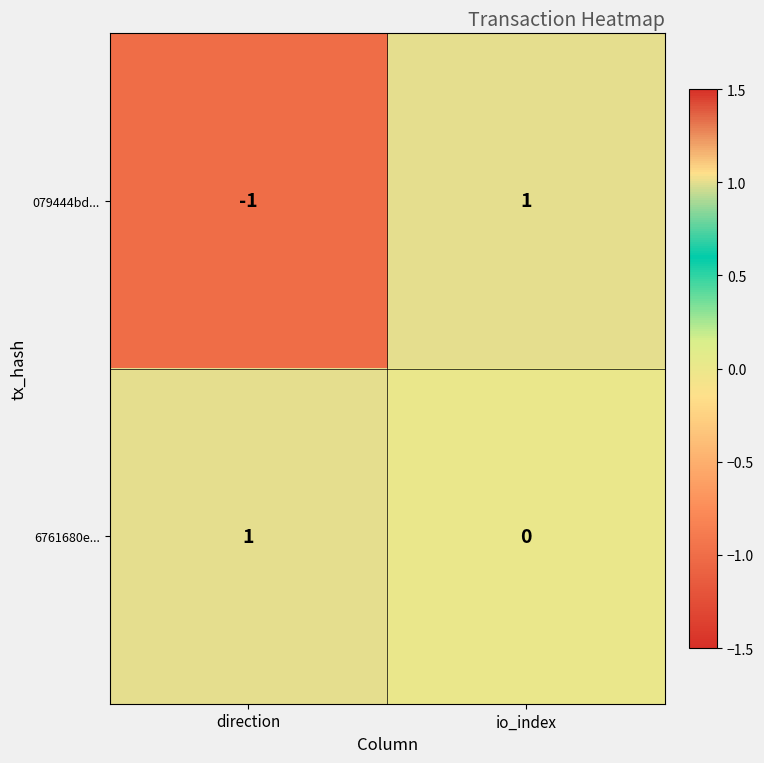

What is the spread (max minus min) of values at direction?

2